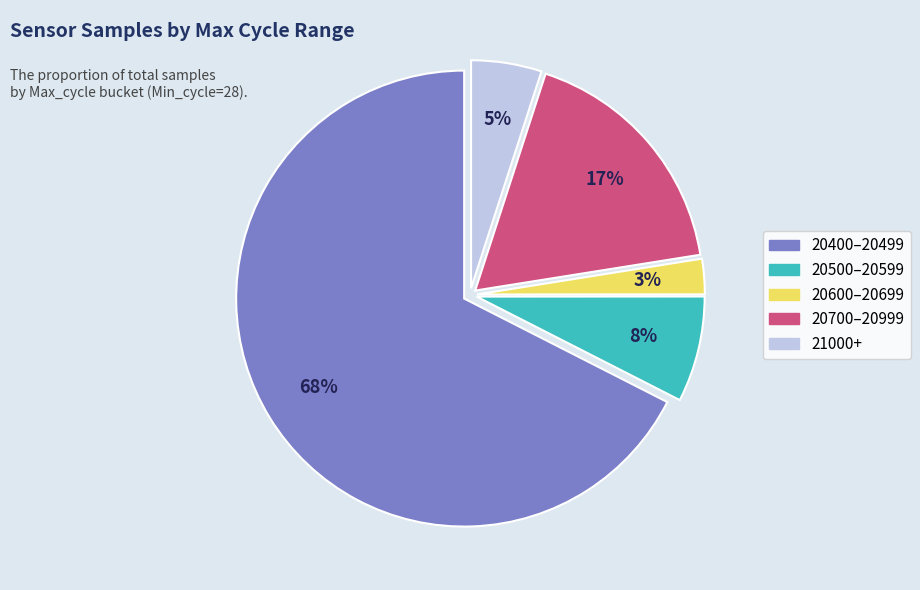

Is there any slice that represents more than half of the pie?

Yes